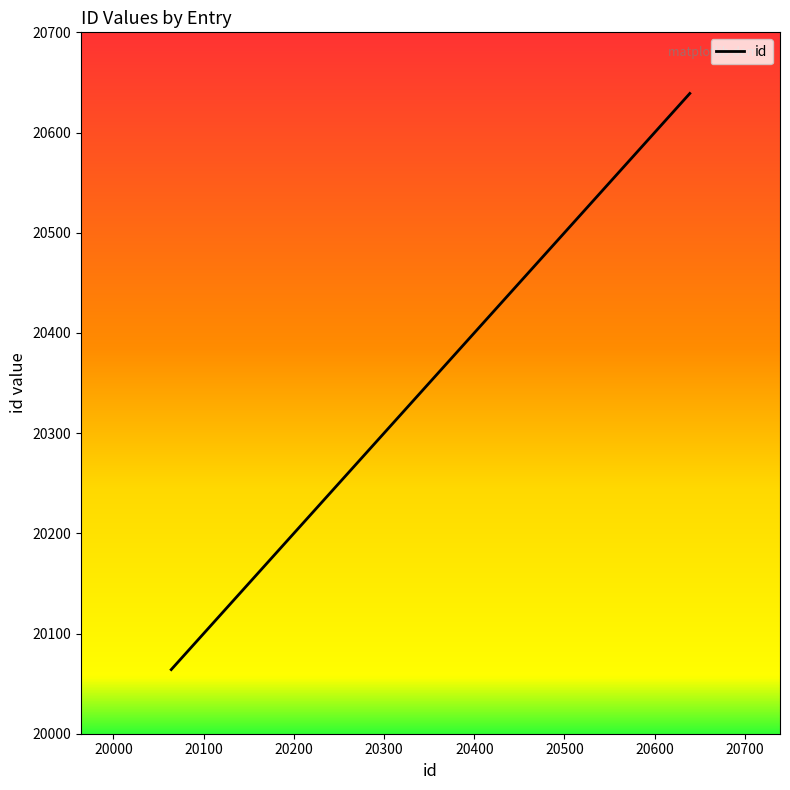

What is the smallest value displayed?

20064